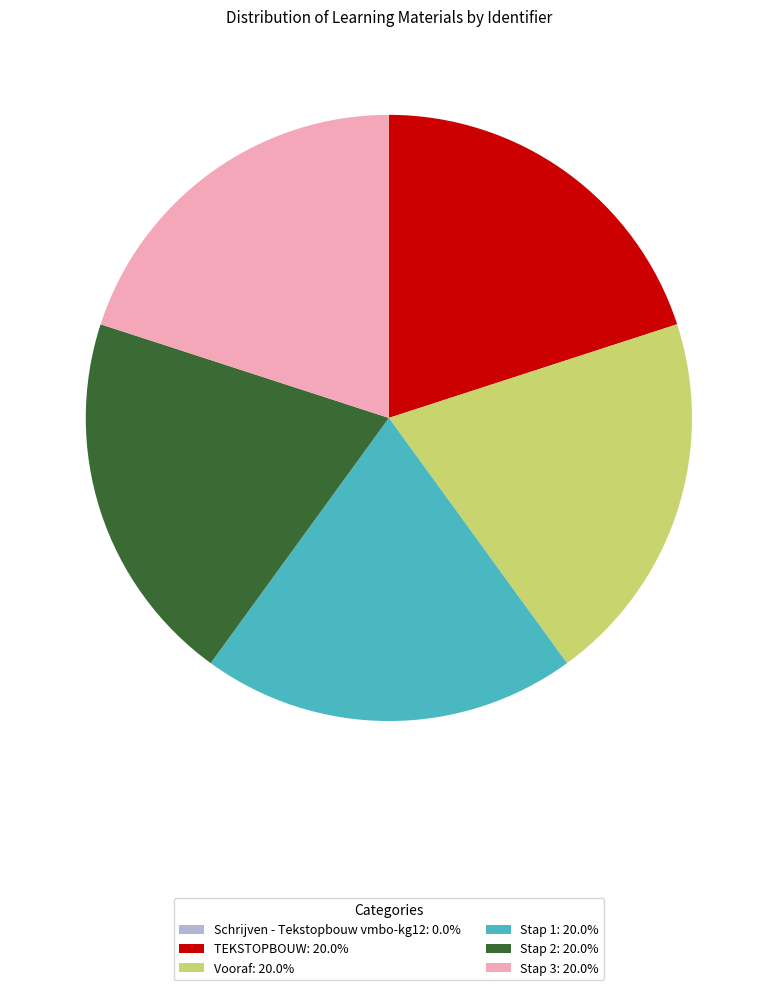

Do TEKSTOPBOUW: 20.0% and Stap 1: 20.0% together represent more than half of the pie?

No